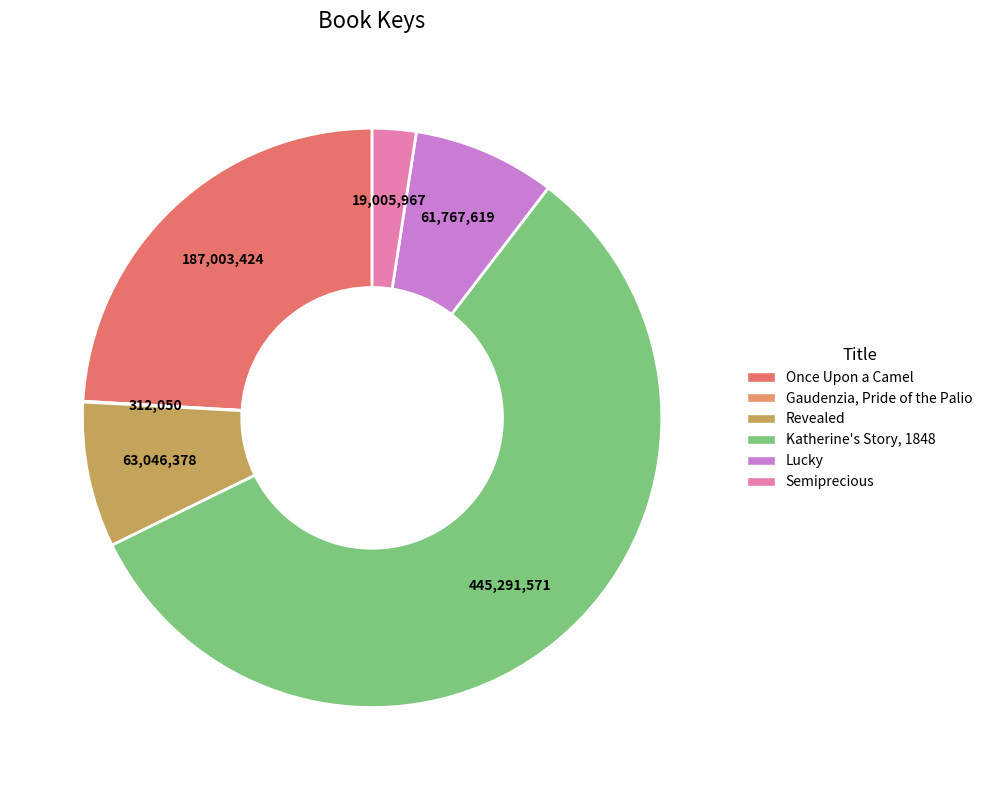

How many segments does this pie chart have?

6